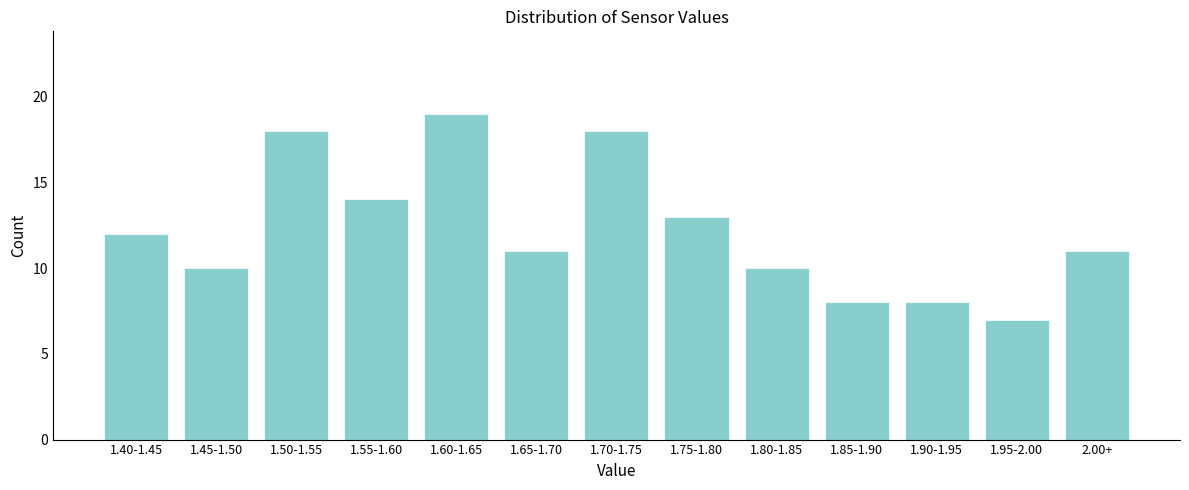

Reading left to right, list all the values displayed in this chart.

1.40-1.45=12	1.45-1.50=10	1.50-1.55=18	1.55-1.60=14	1.60-1.65=19	1.65-1.70=11	1.70-1.75=18	1.75-1.80=13	1.80-1.85=10	1.85-1.90=8	1.90-1.95=8	1.95-2.00=7	2.00+=11